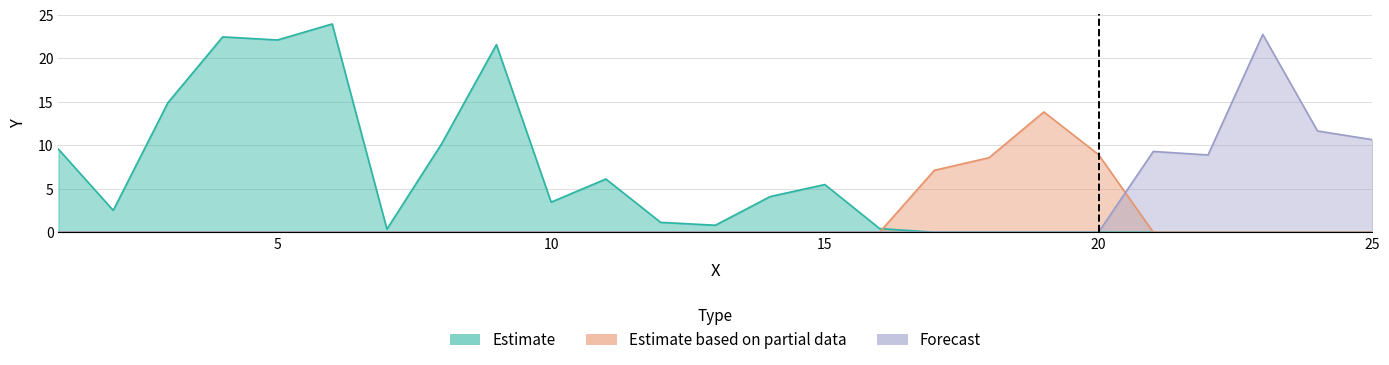

How many categories are shown in the chart?

25